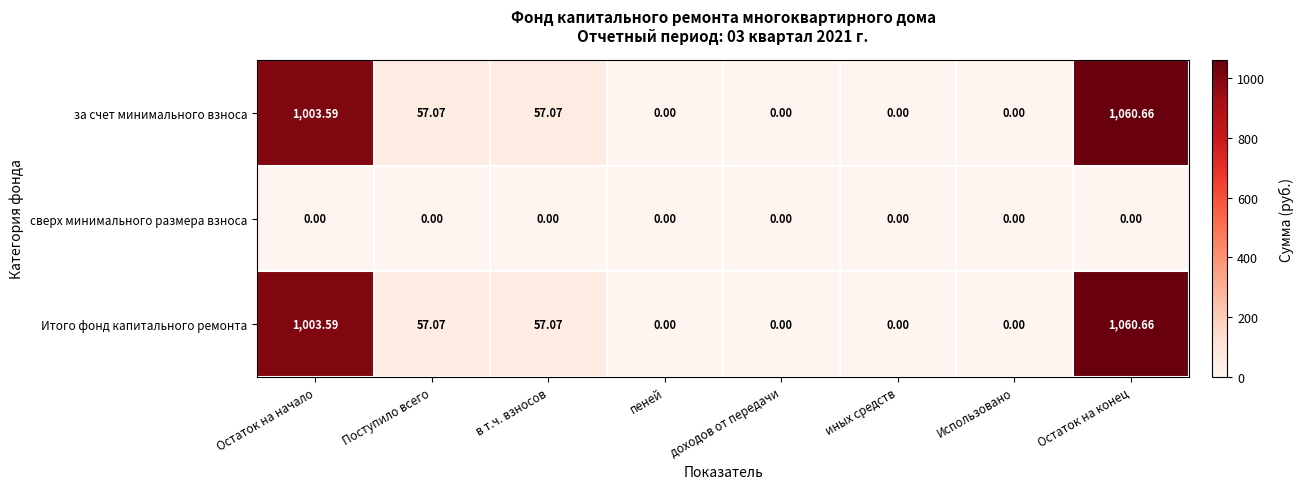

At which label does Итого фонд капитального ремонта reach its peak?

Остаток на конец